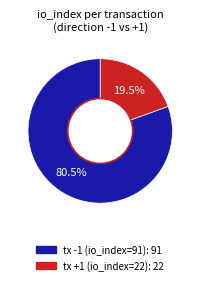

To the nearest percent, what is the difference between the largest and smallest slice percentages?

61%